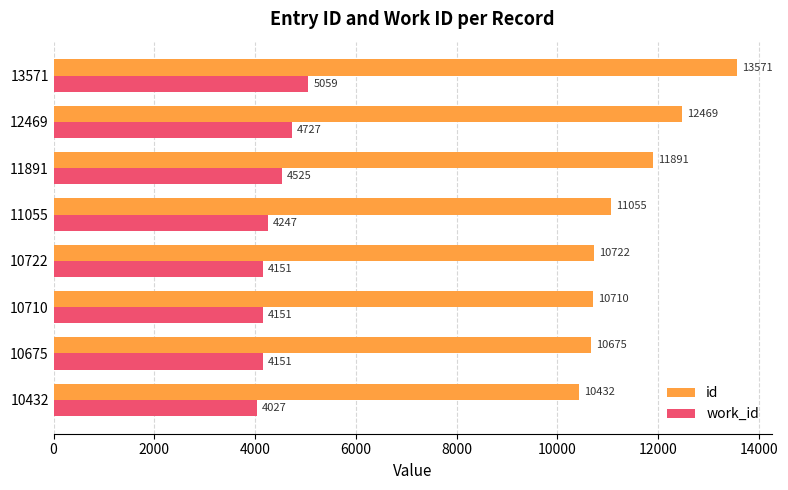

How many distinct data groups are displayed?

2